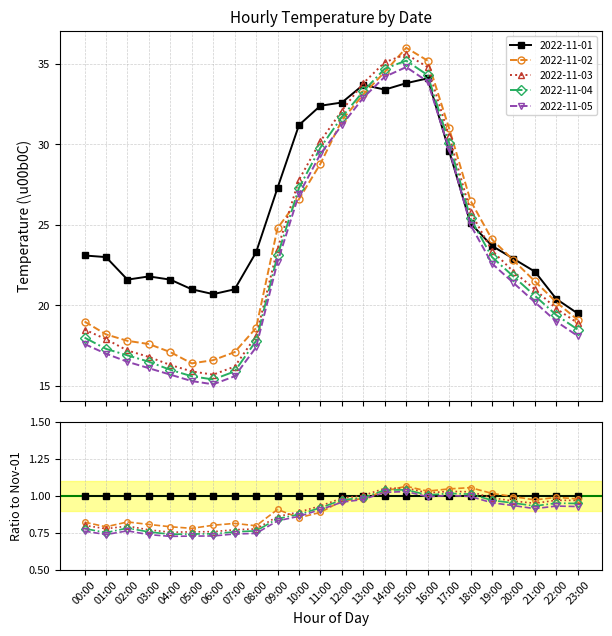

How many data points in 2022-11-05 are less than 21?

12